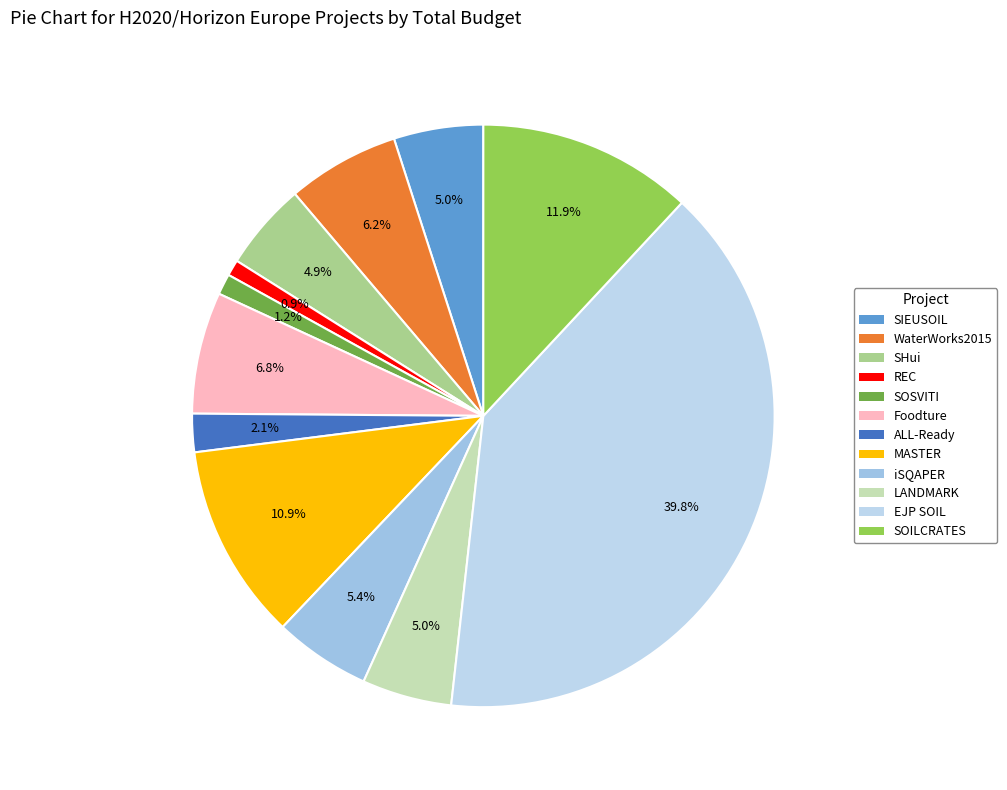

True or false: LANDMARK accounts for 1% of the total.

False